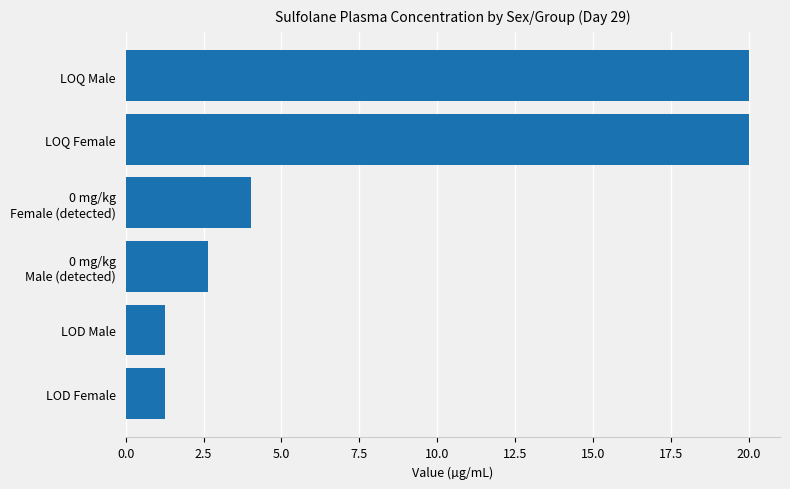

What is the approximate value at LOQ Male?

20.0